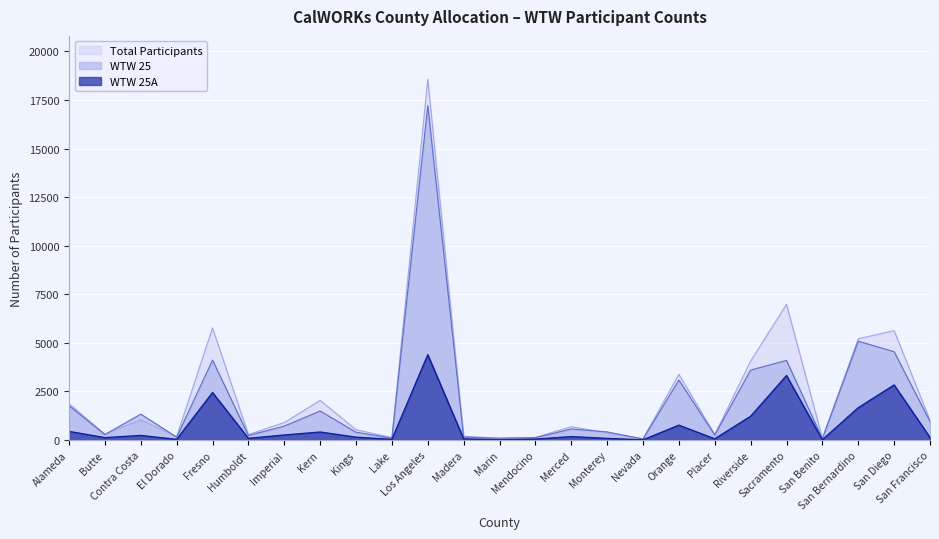

Which series has the largest total across all categories?

Total Participants